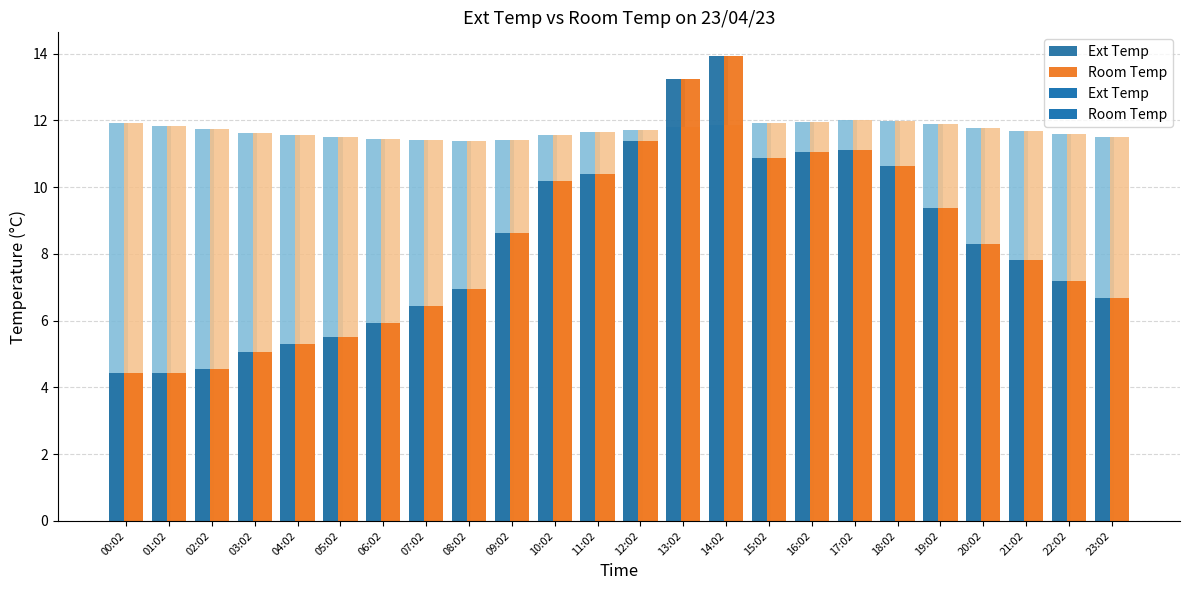

The Room Temp series shows 8.6 at 09:02. True or false?

True